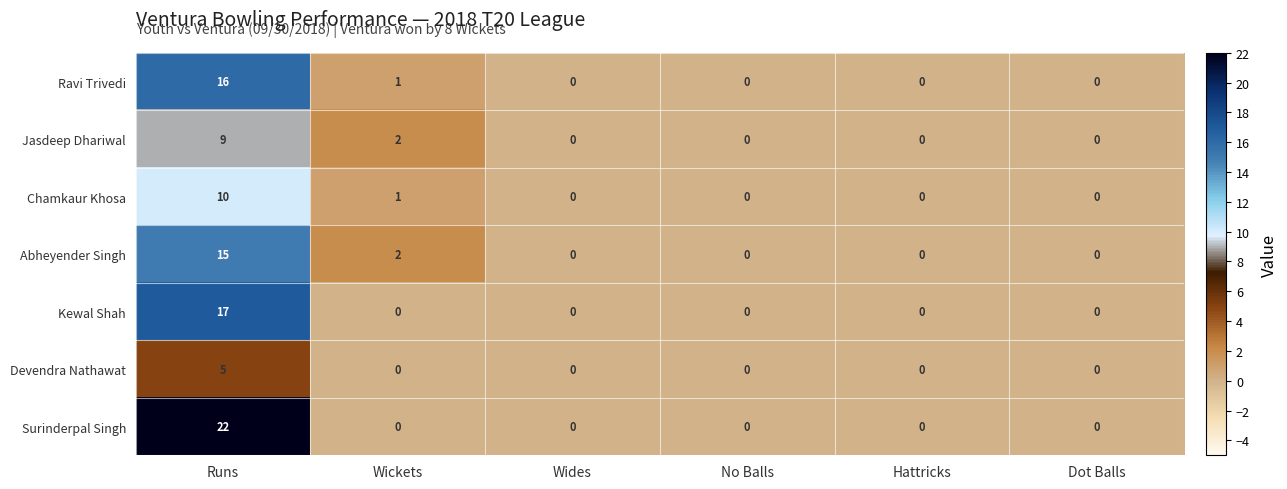

Rank the series by their maximum value, from lowest to highest.

Devendra Nathawat, Jasdeep Dhariwal, Chamkaur Khosa, Abheyender Singh, Ravi Trivedi, Kewal Shah, Surinderpal Singh